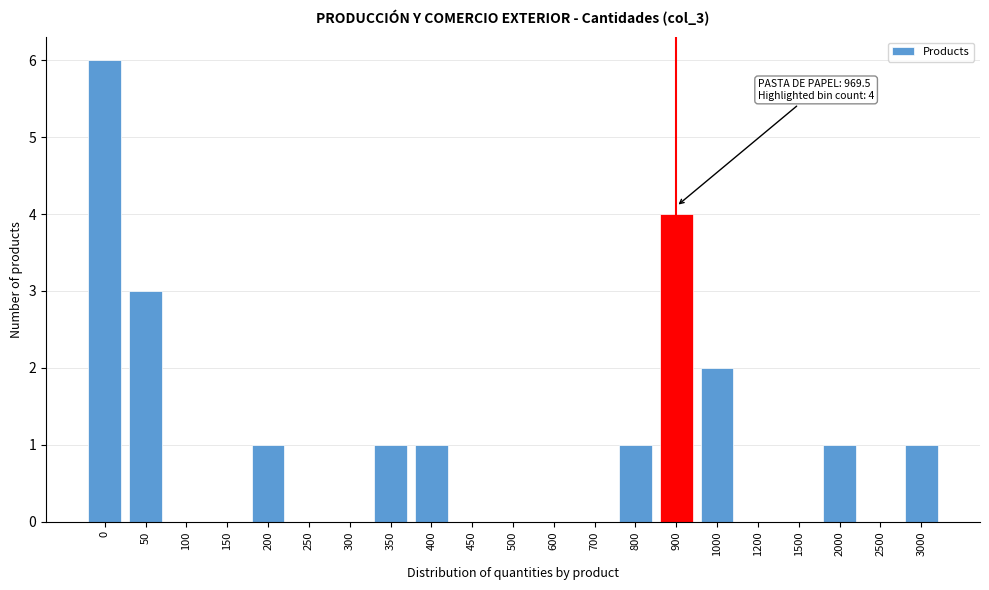

Reading right to left, list all the values displayed in this chart.

3000=1	2500=0	2000=1	1500=0	1200=0	1000=2	900=4	800=1	700=0	600=0	500=0	450=0	400=1	350=1	300=0	250=0	200=1	150=0	100=0	50=3	0=6